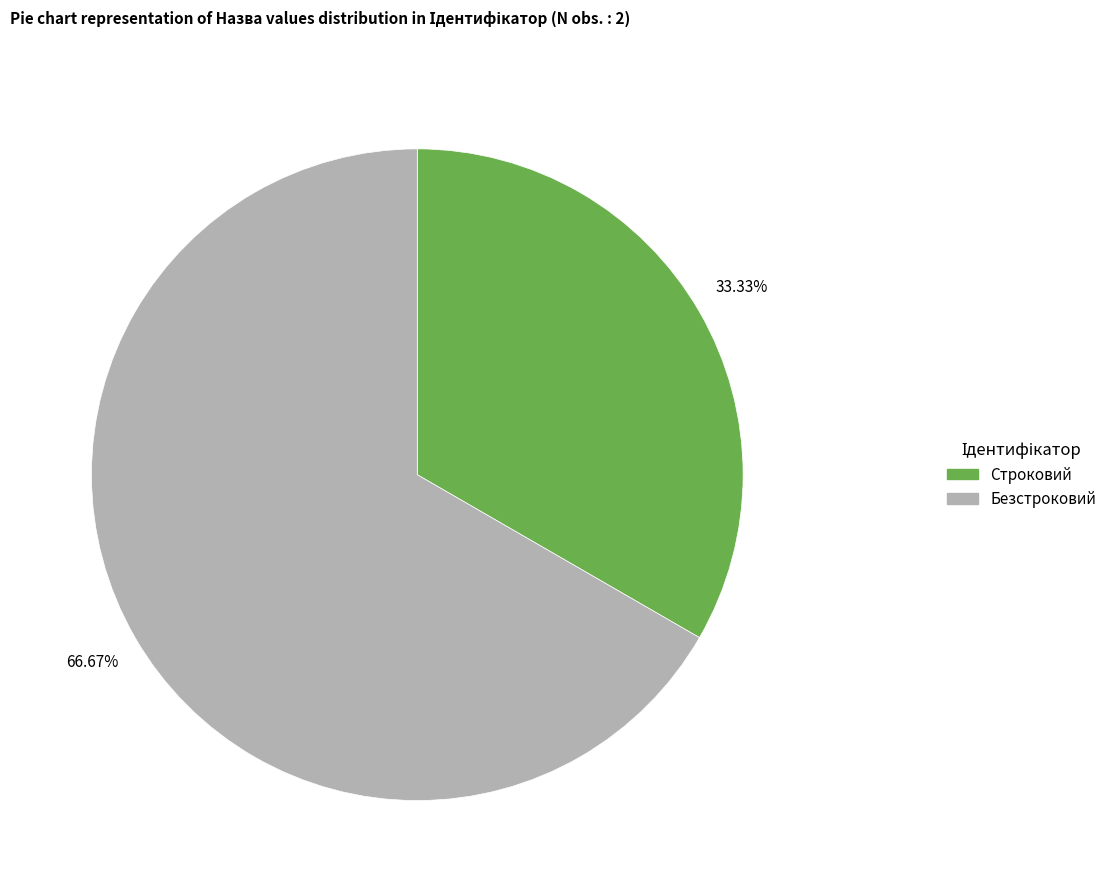

What percentage do Безстроковий and Строковий together represent?

100.0%